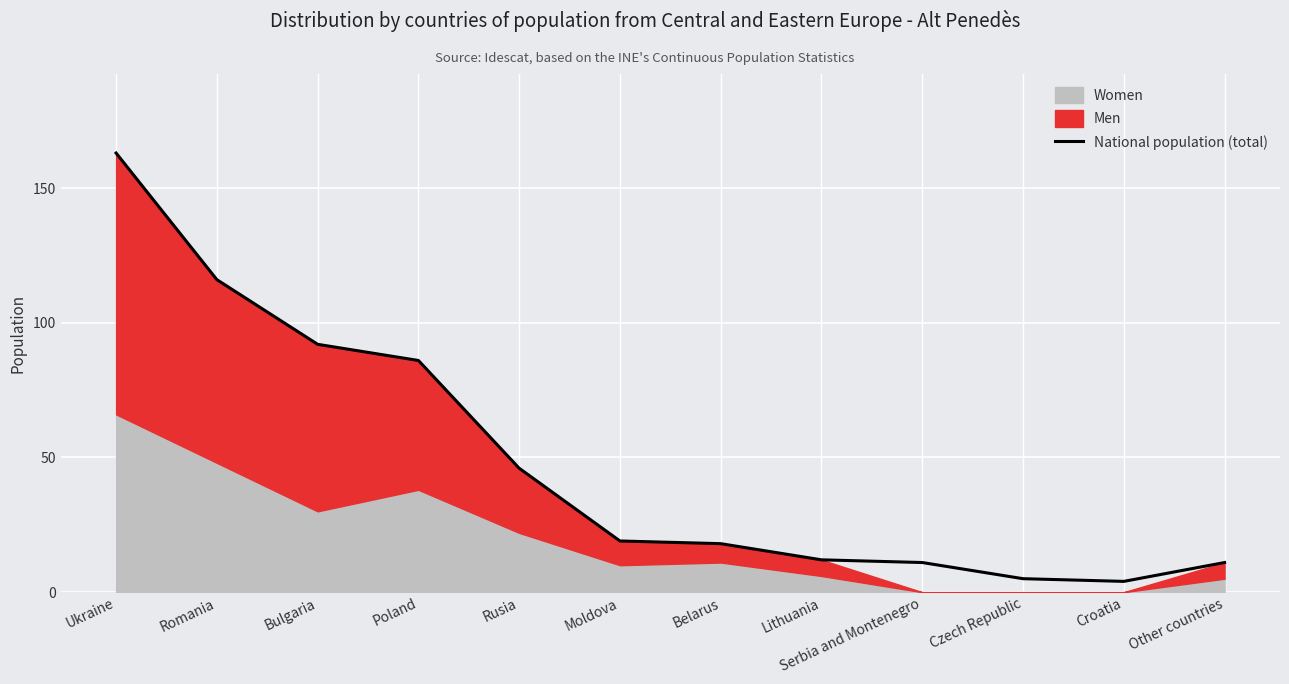

Read the value at Poland.

86